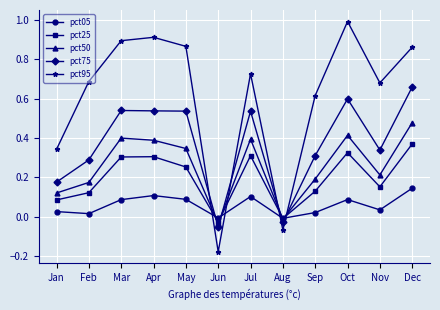

The value of pct95 at Oct is 0.6. True or false?

False